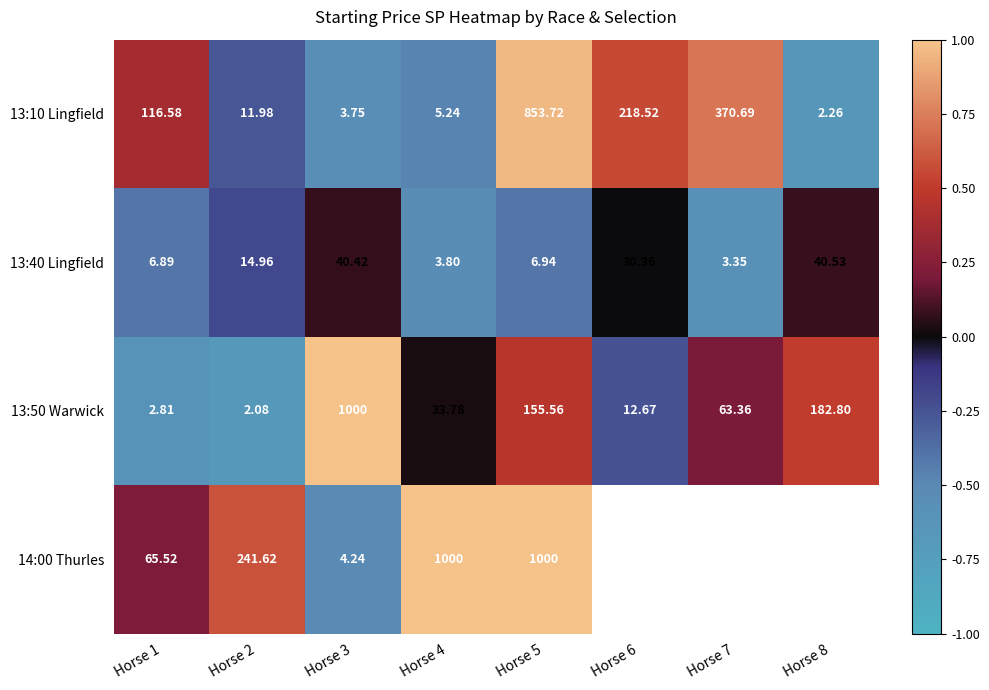

What is the average value of the 13:40 Lingfield series?

-0.2